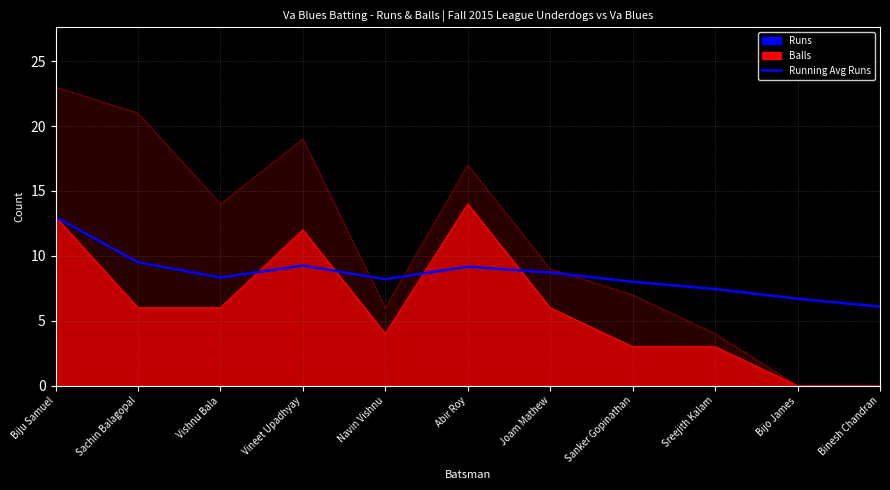

The chart shows a value of 6.7 at Bijo James. True or false?

True